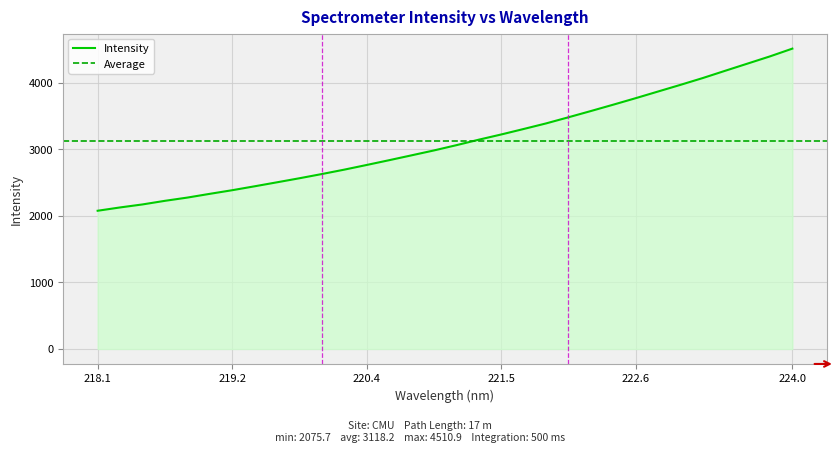

What is the maximum value shown in the chart?

4510.9